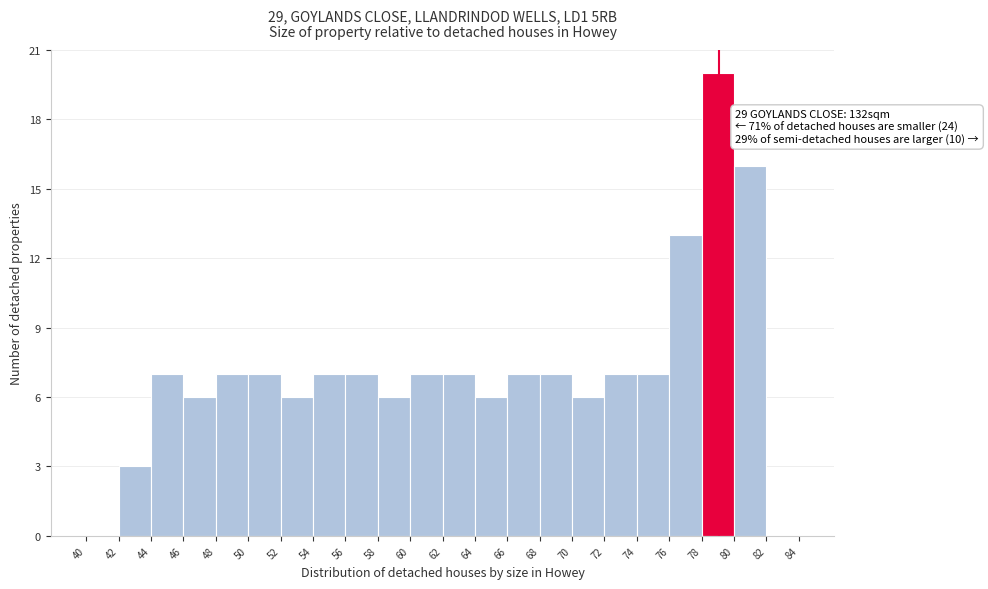

Over which range of the x-axis is the bar tallest?

78 to 80